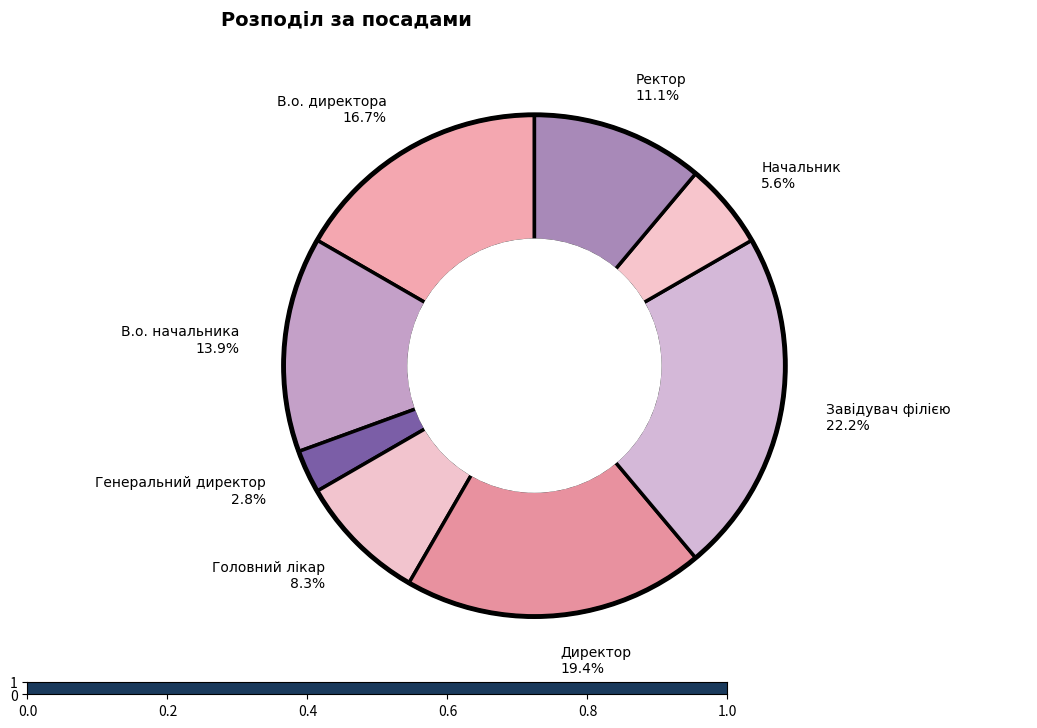

What percentage is the Начальник slice, to the nearest percent?

6%